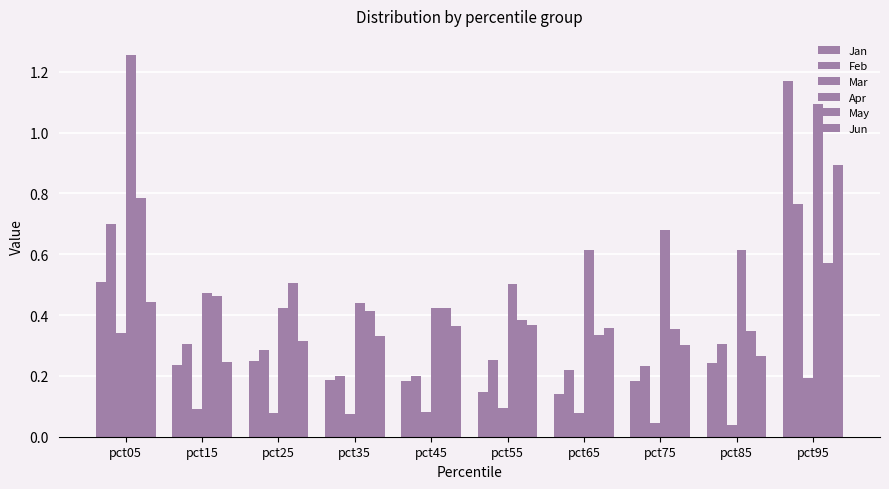

Count the number of data series in this chart.

6